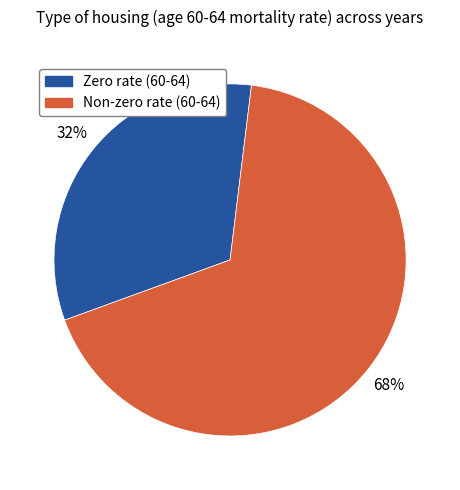

Is there a majority slice in this chart?

Yes